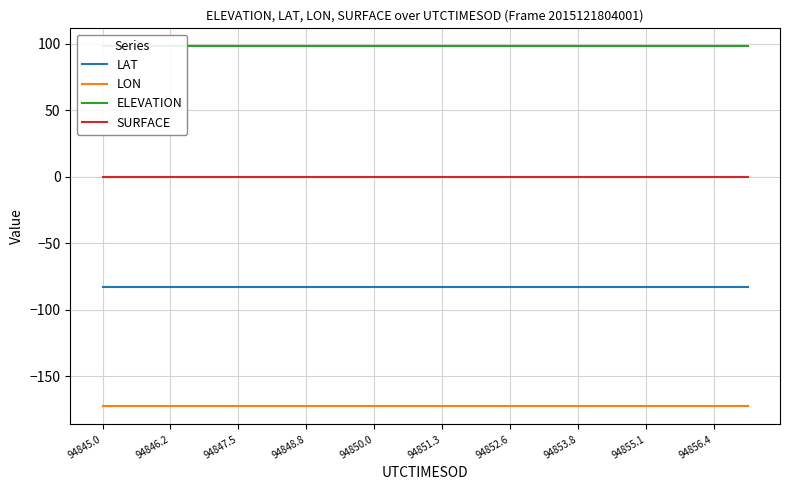

At which label is SURFACE closest to 0?

94845.0